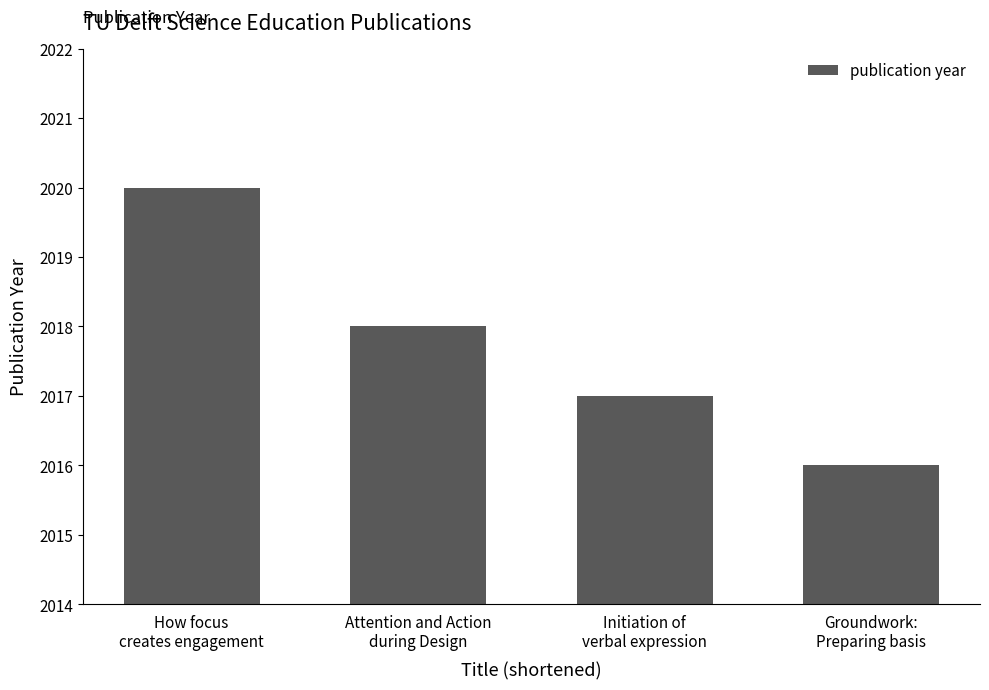

What is the smallest value displayed?

2016